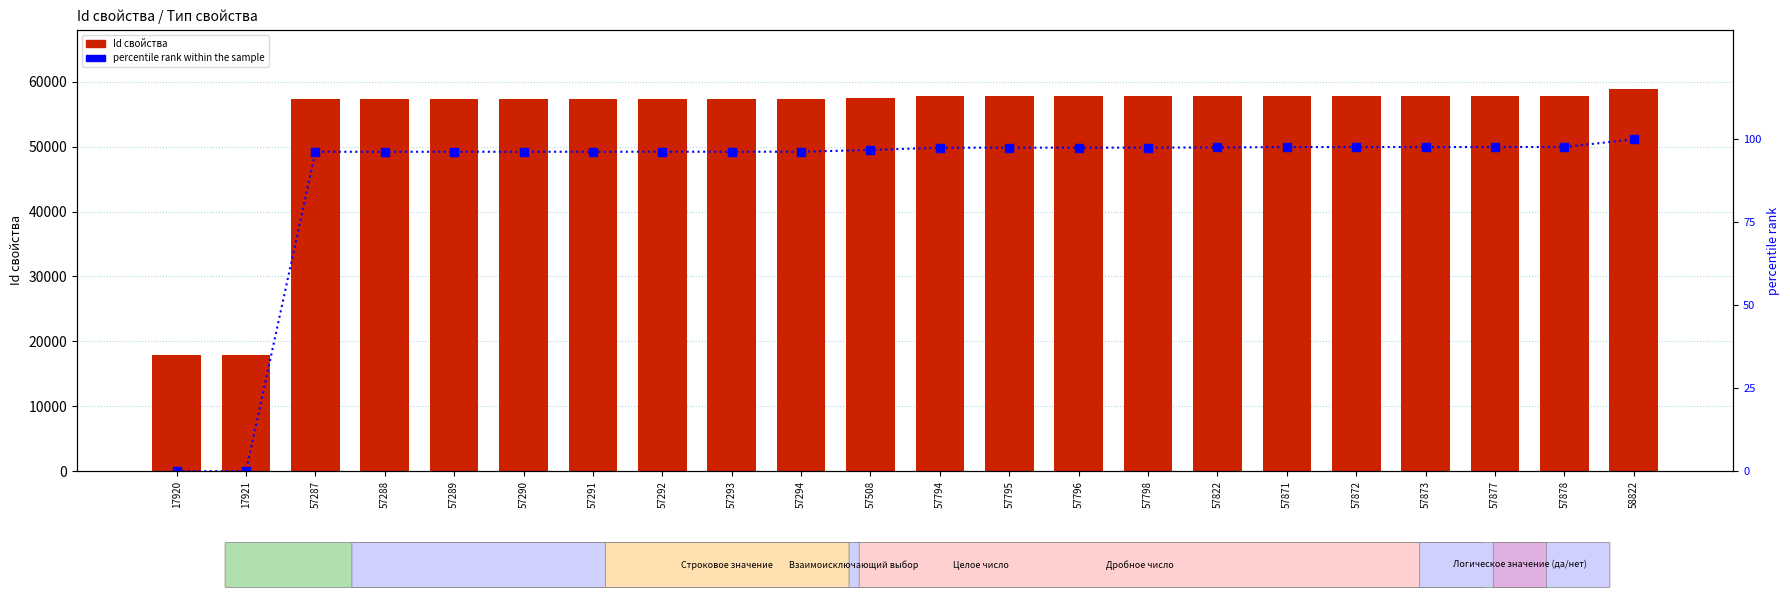

Reading right to left, transcribe all the data shown in this chart.

Id свойства: 58822.0	57878.0	57877.0	57873.0	57872.0	57871.0	57822.0	57798.0	57796.0	57795.0	57794.0	57508.0	57294.0	57293.0	57292.0	57291.0	57290.0	57289.0	57288.0	57287.0	17921.0	17920.0
percentile rank within the sample: 100.0	97.7	97.7	97.7	97.7	97.7	97.6	97.5	97.5	97.5	97.5	96.8	96.3	96.3	96.3	96.3	96.3	96.3	96.2	96.2	0.0	0.0